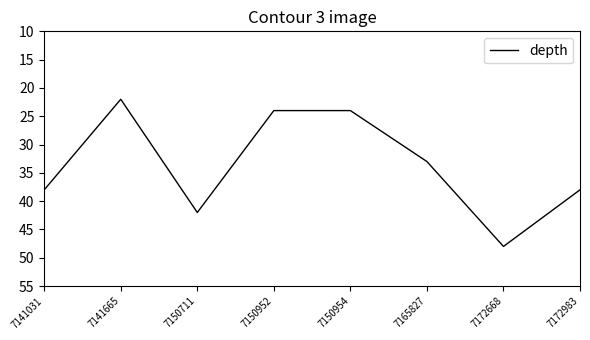

How many interior local peaks (higher than both neighbors) does the data have?

2